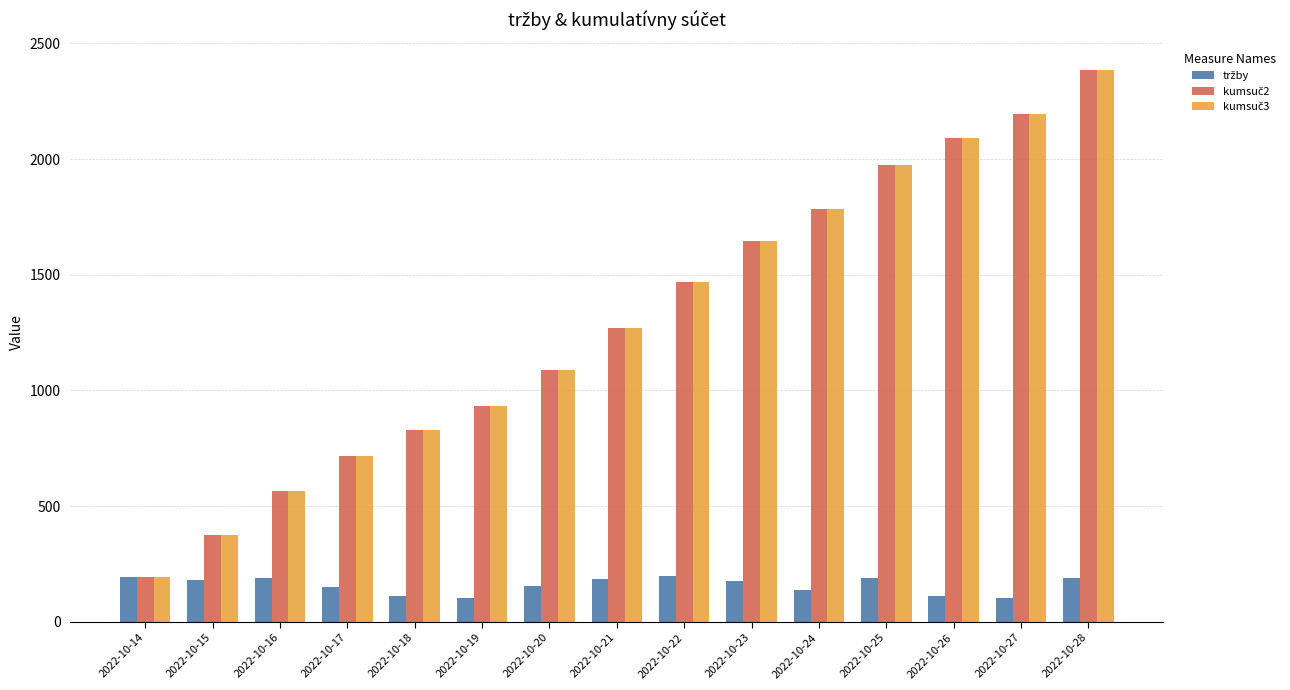

What is the difference between the highest and lowest values at 2022-10-23?

1470